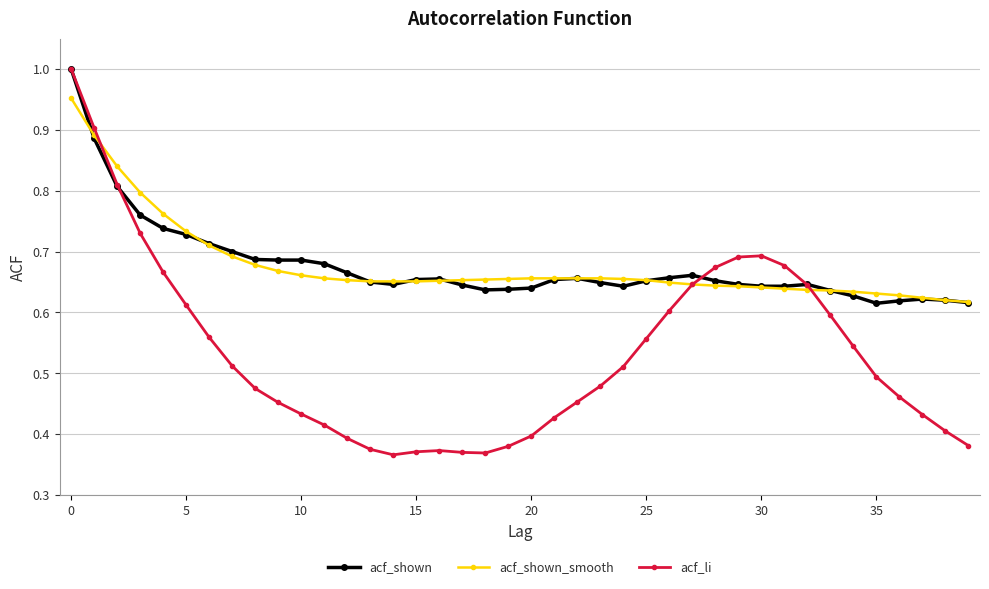

Which series has the widest spread of values?

acf_li